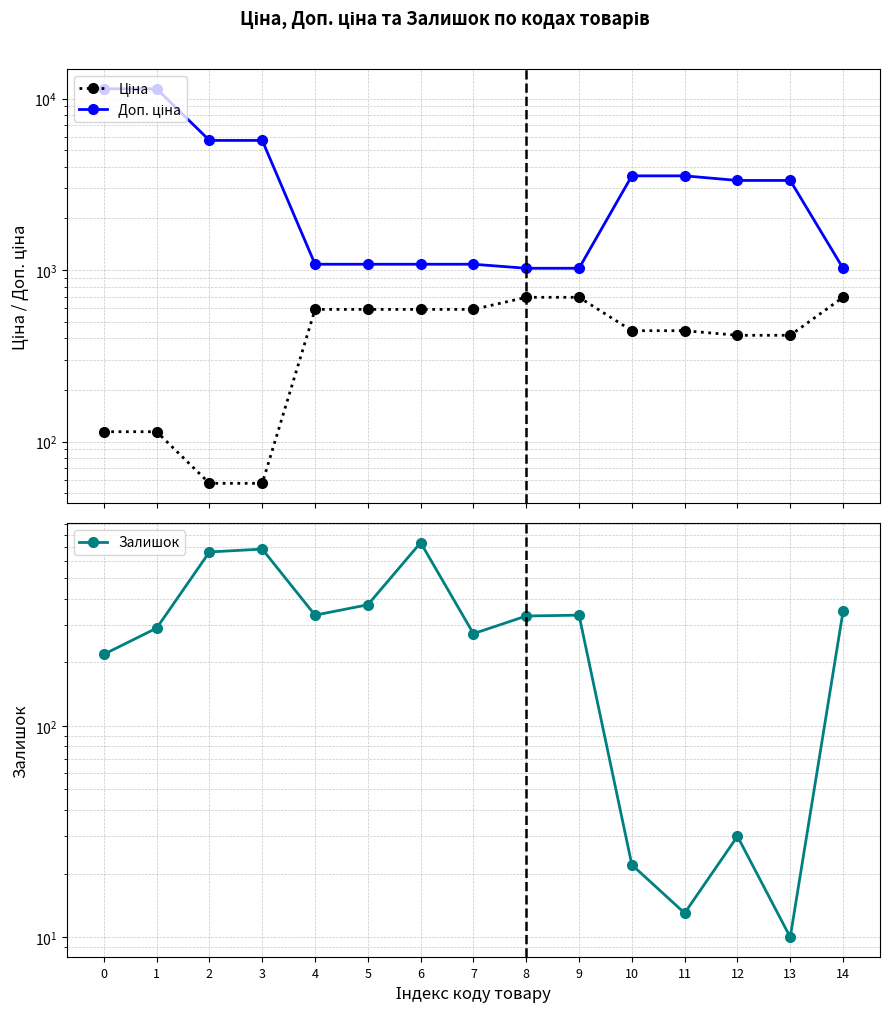

True or false: Залишок has more than 2 points higher than both neighbors.

True